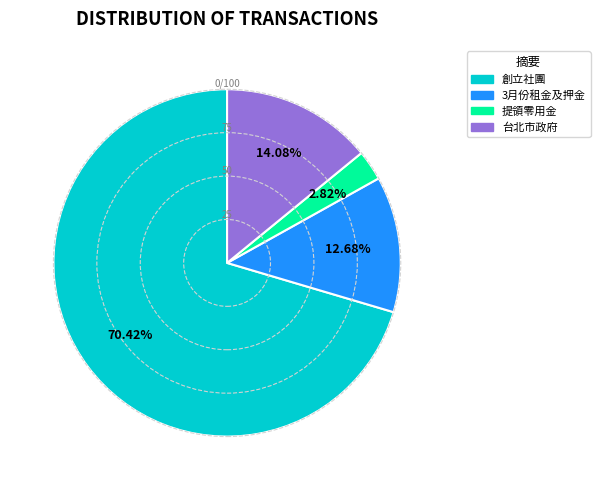

Is it true that 創立社團 is 70% of the pie?

True